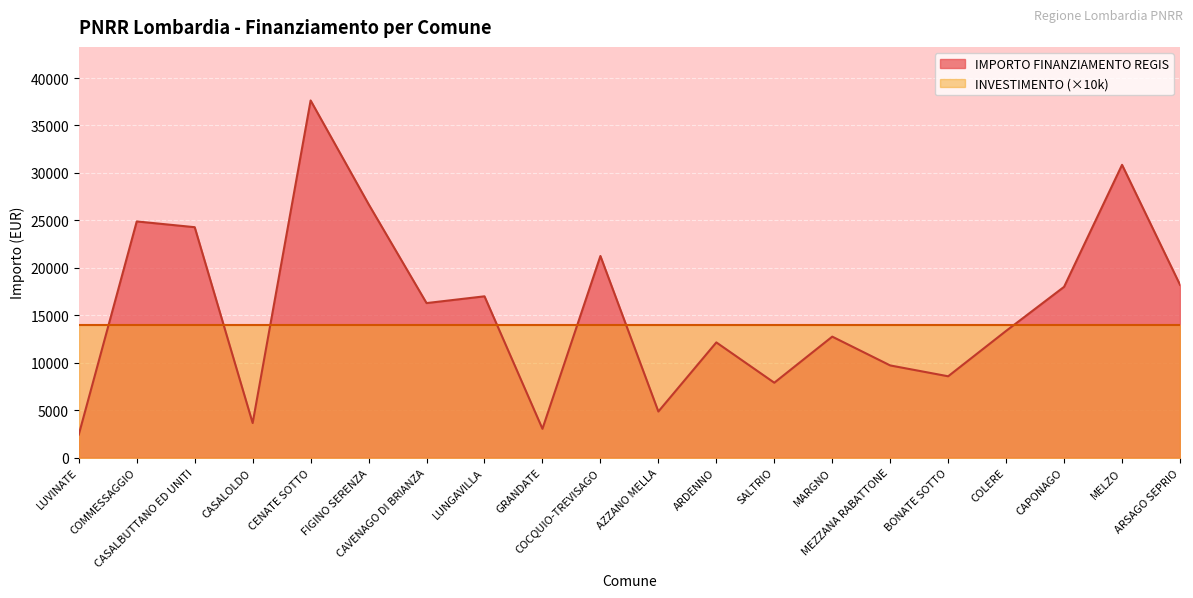

What is the difference between the maximum and second lowest values?

34599